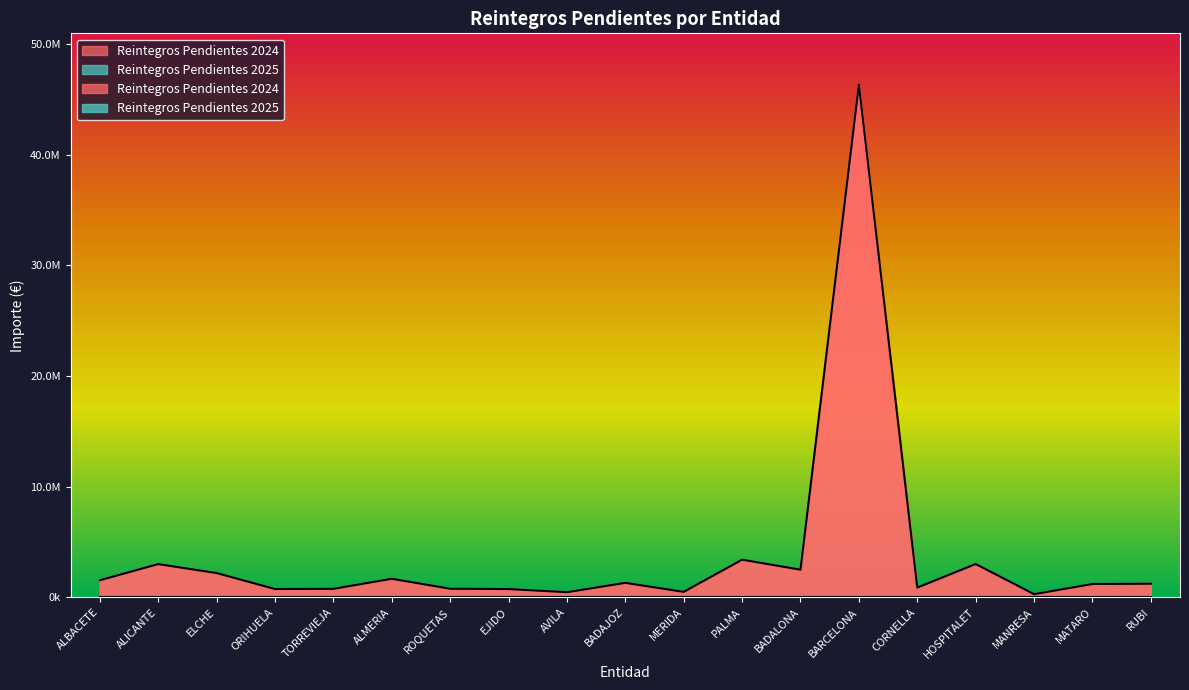

Which category has the lowest value across all series?

MANRESA